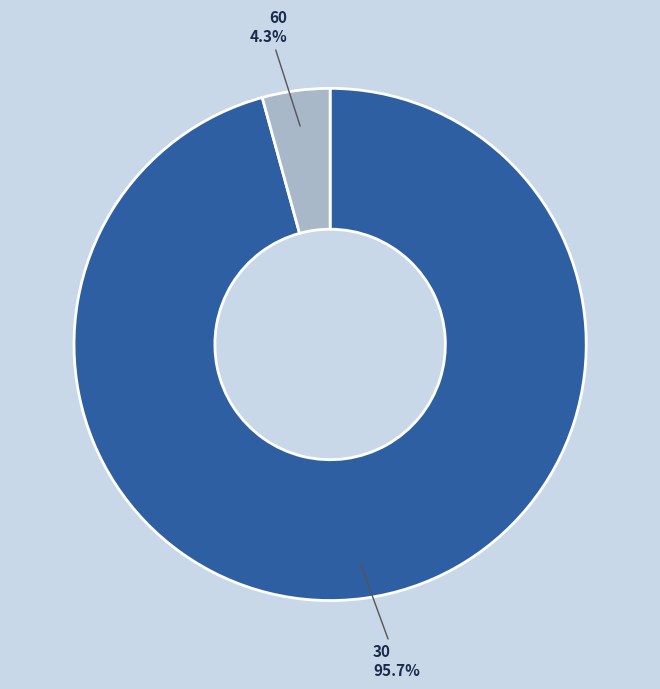

The 30 slice represents 96% of the pie. True or false?

True